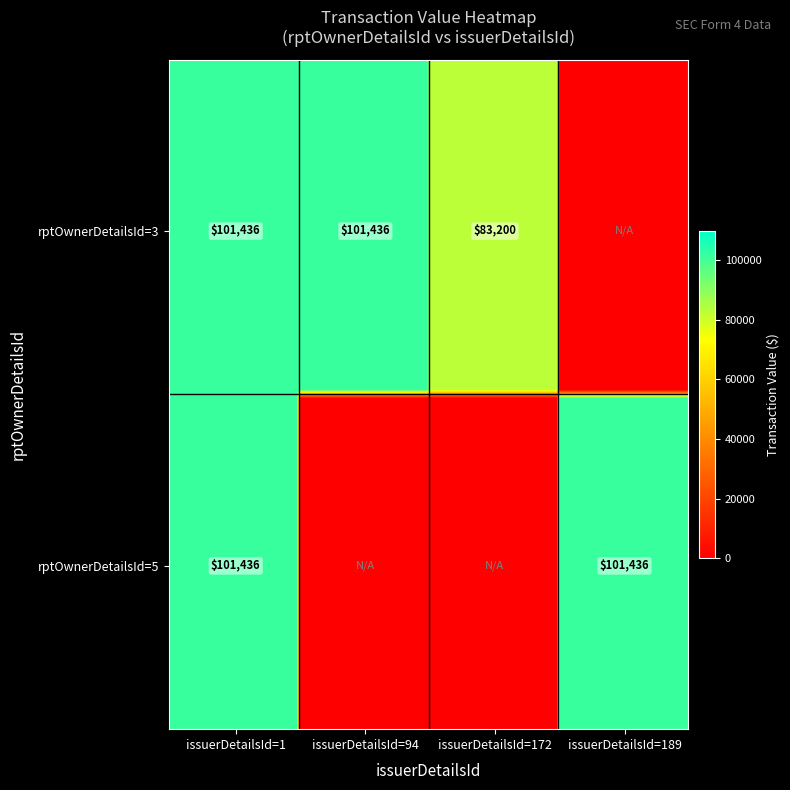

Is it true that rptOwnerDetailsId=5 equals 101436 at rptOwnerDetailsId=3?

True